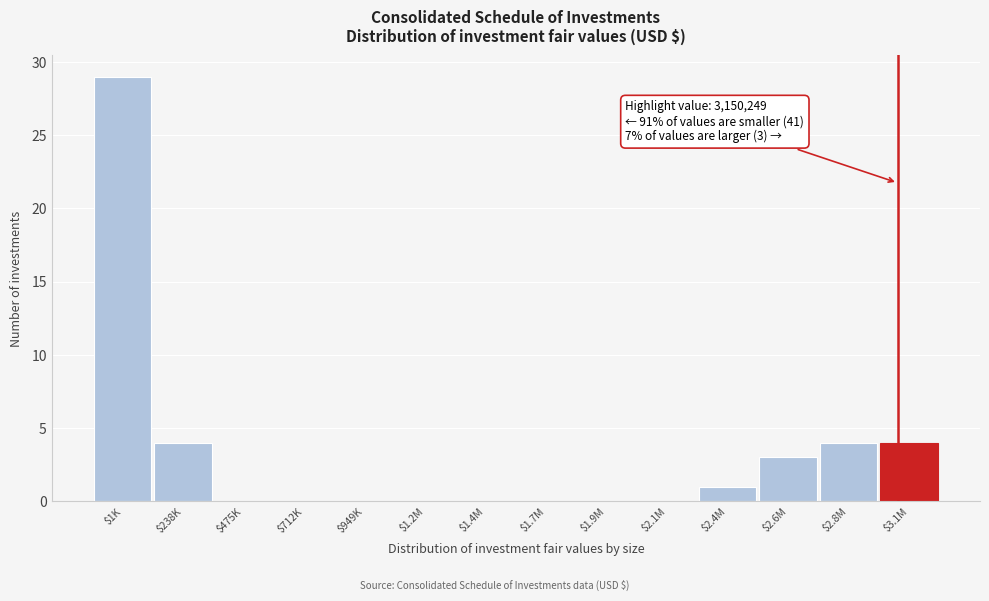

What is the greatest value displayed?

29